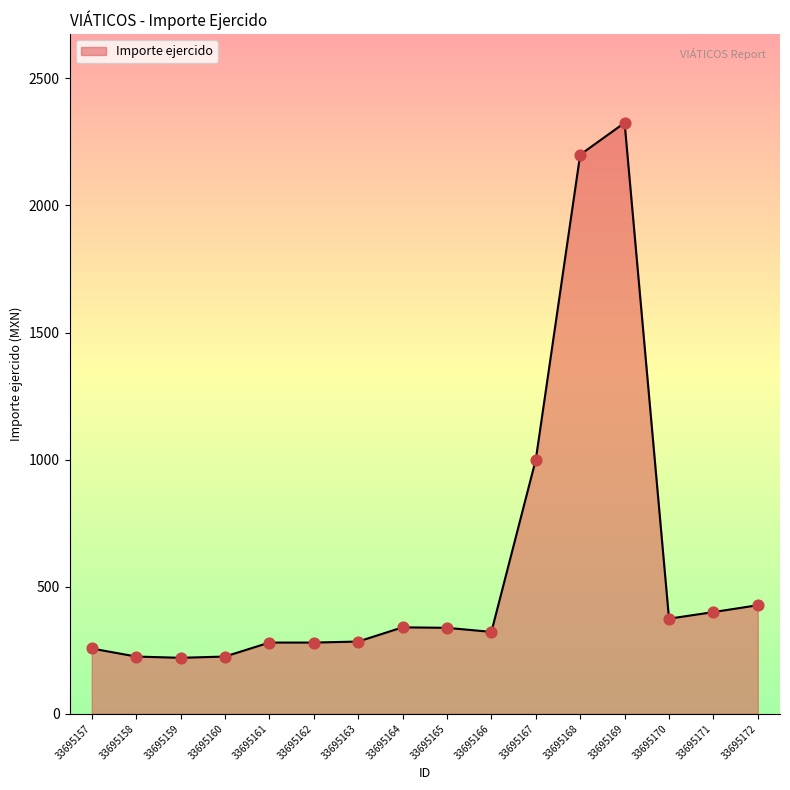

What is the change in value from 33695159 to 33695164?

+120.0